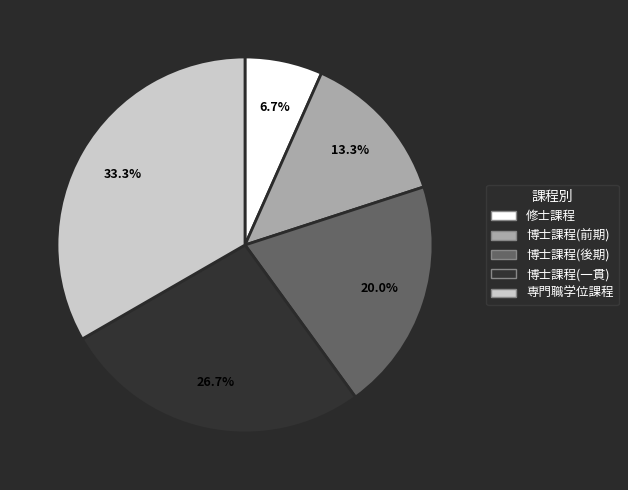

Does 博士課程(一貫) represent more than half of the total?

No